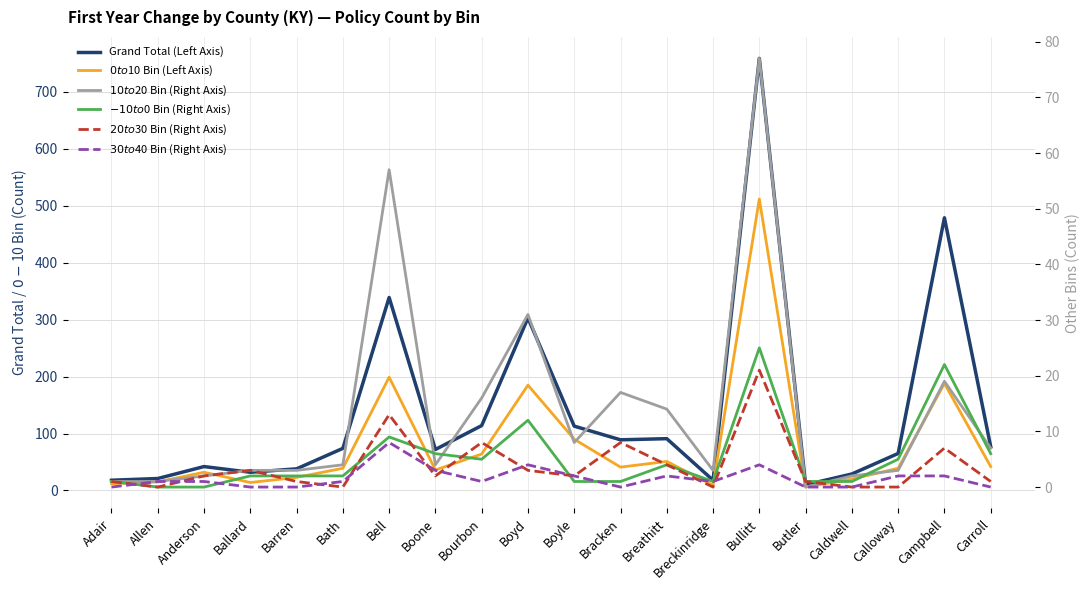

Count the number of categories in the chart.

20